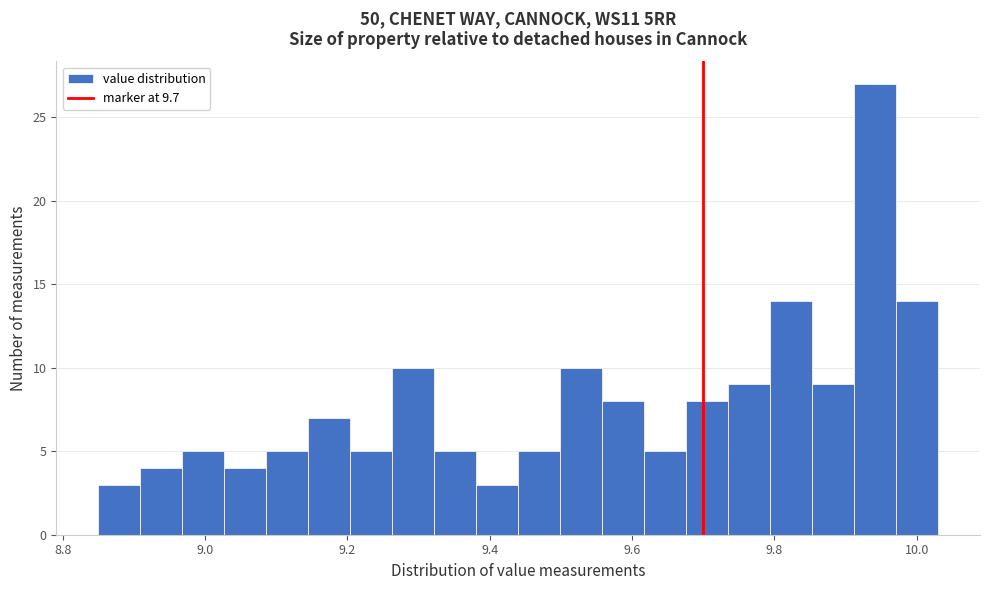

Around what value on the x-axis is the tallest bar? Give the approximate position of its centre, as read against the axis.

9.94